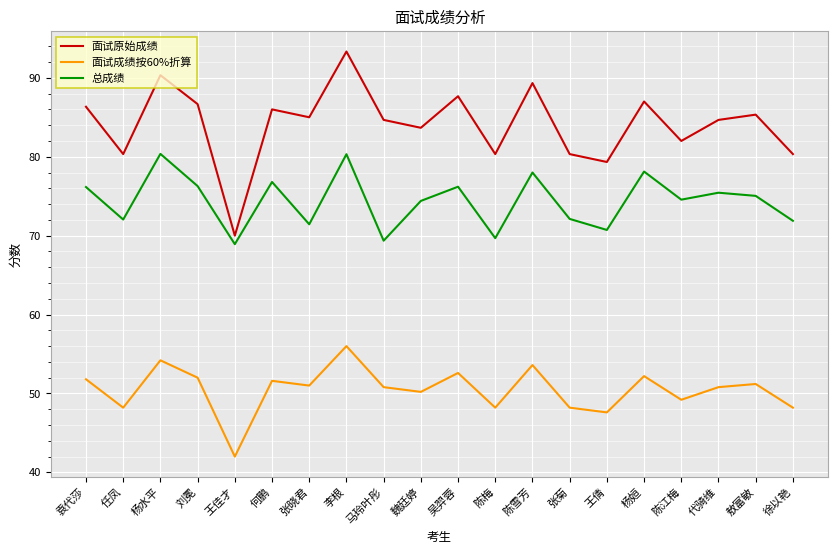

At 张菊, list the series in order from smallest to largest.

面试成绩按60%折算, 总成绩, 面试原始成绩